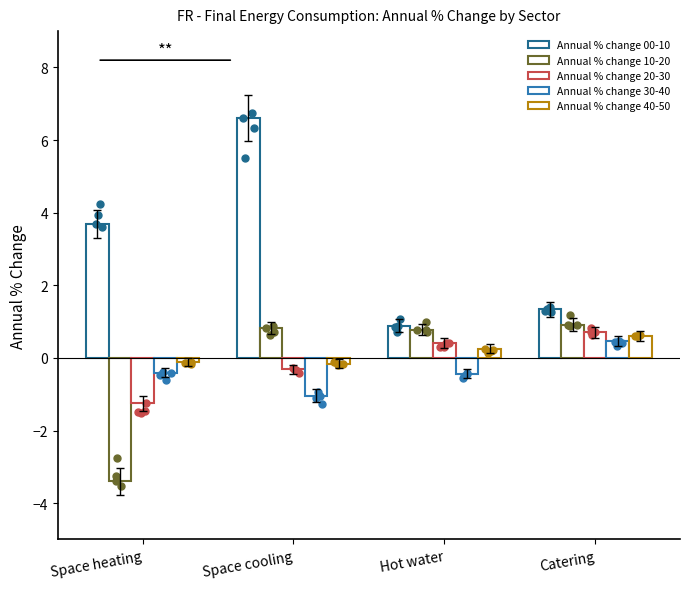

At how many categories does at least one series exceed 4?

1